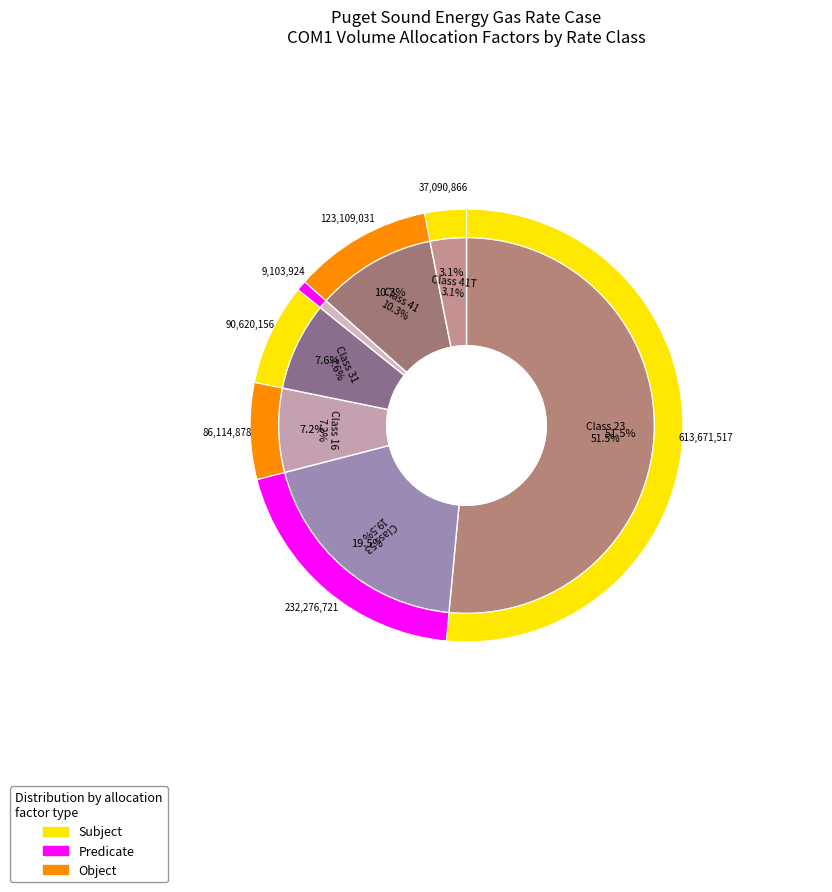

Which has a higher value, COM1_31 or COM1_23?

COM1_23